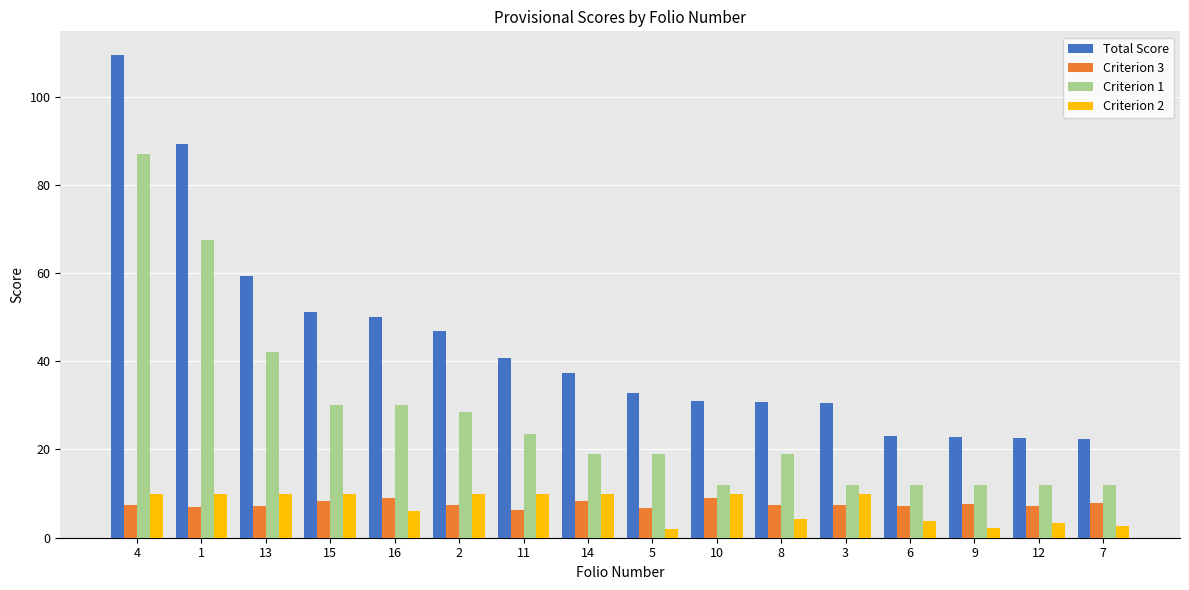

Between 16 and 12, which series saw the biggest shift?

Total Score